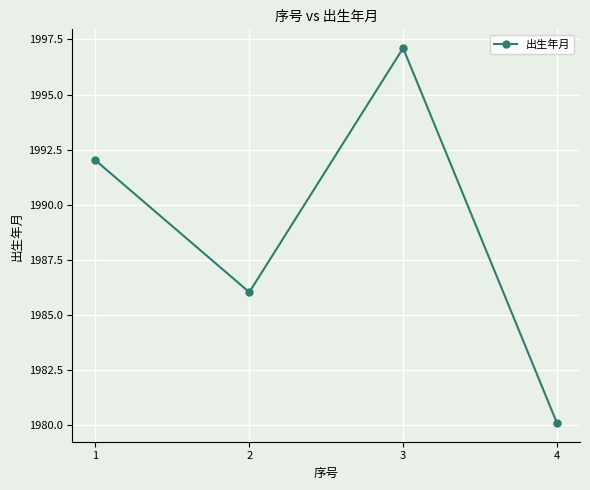

True or false: the data shows 1992.0 at 1.

True